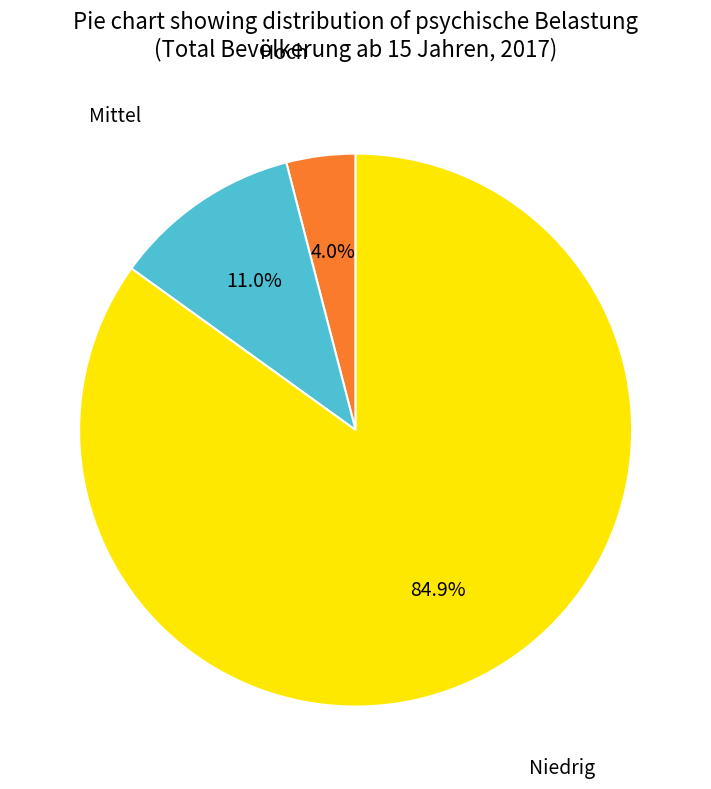

Does any single category account for the majority?

Yes